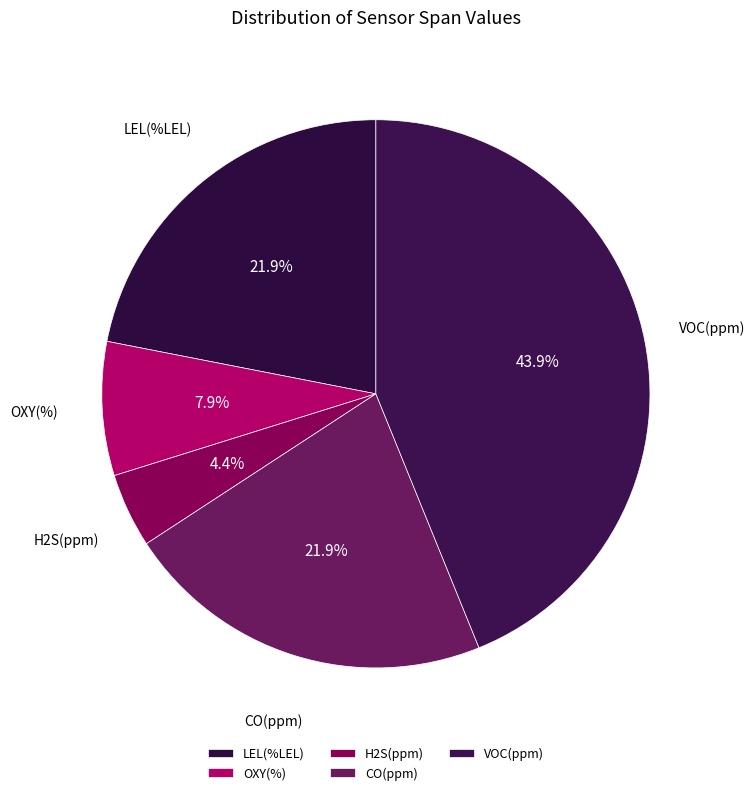

The CO(ppm) slice represents 9% of the pie. True or false?

False